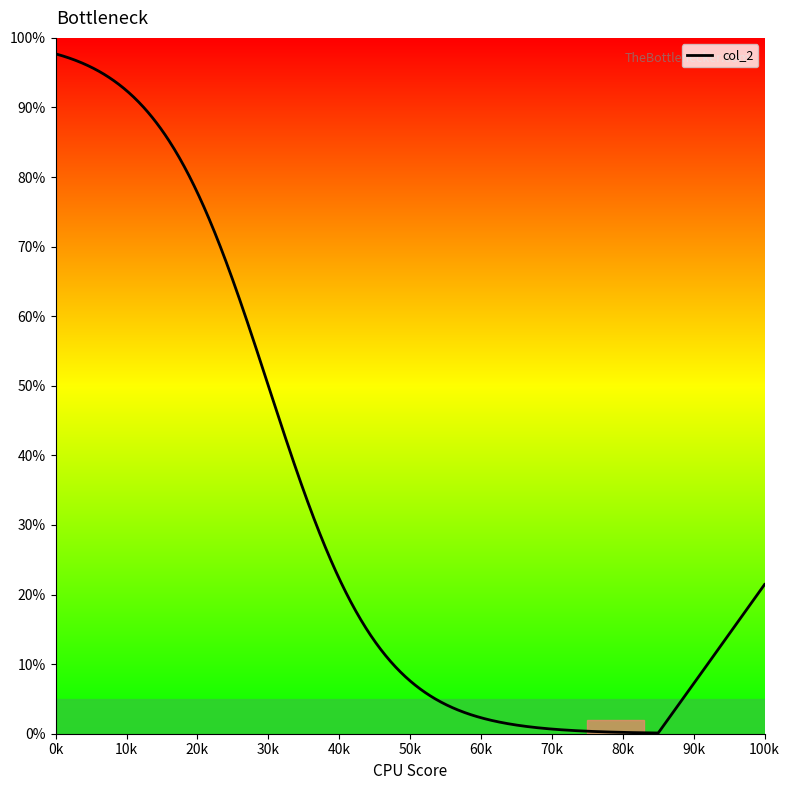

What is the difference between the maximum and minimum values?

97.6